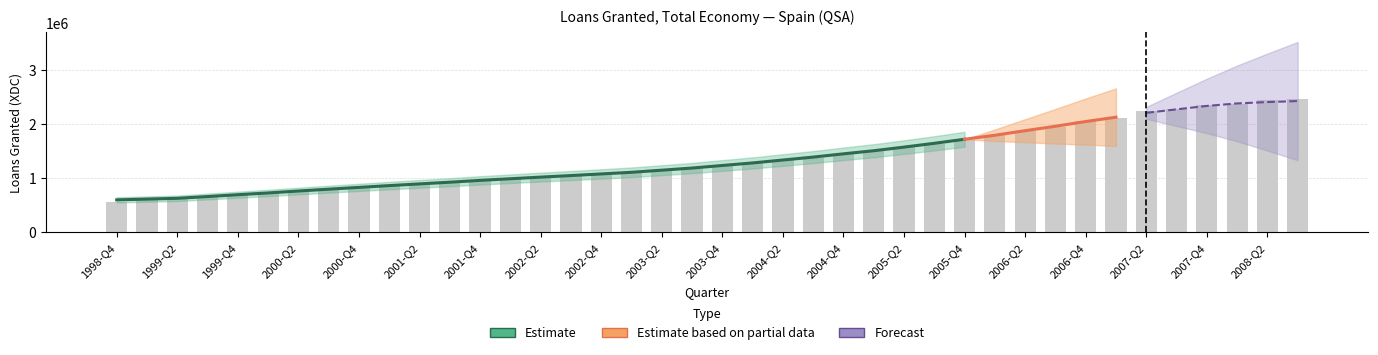

What is the average value?

1366165